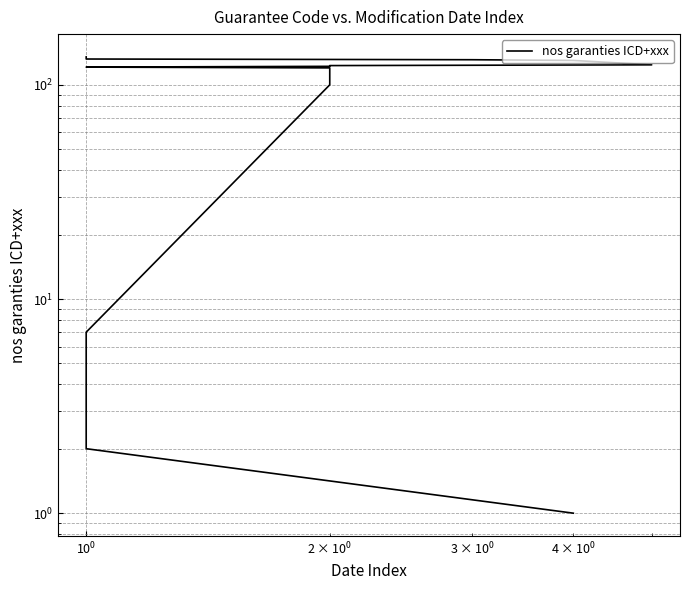

The chart shows a value of 46 at 8. True or false?

False